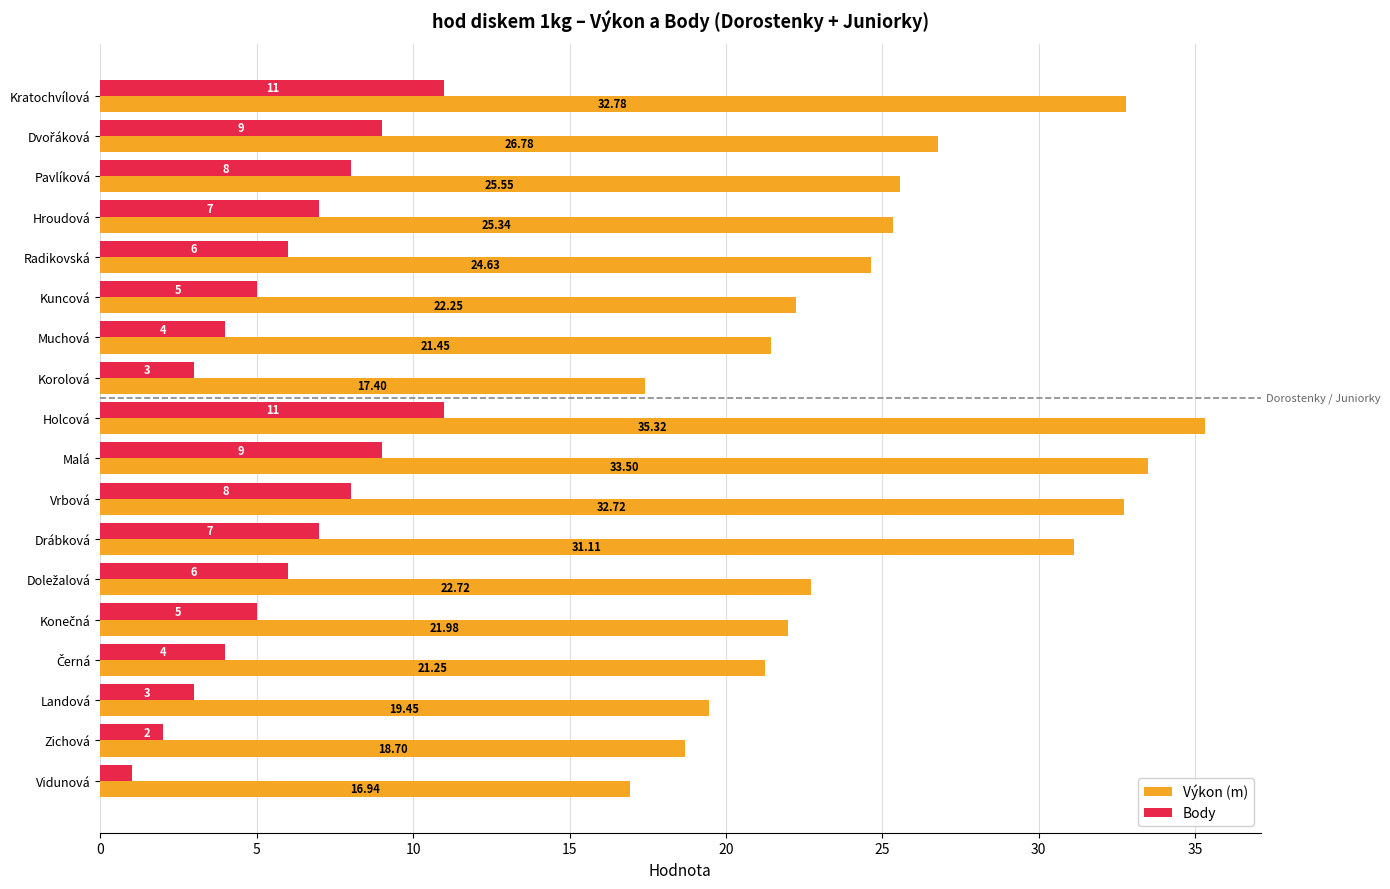

What are all the series names shown in the legend?

Výkon (m), Body